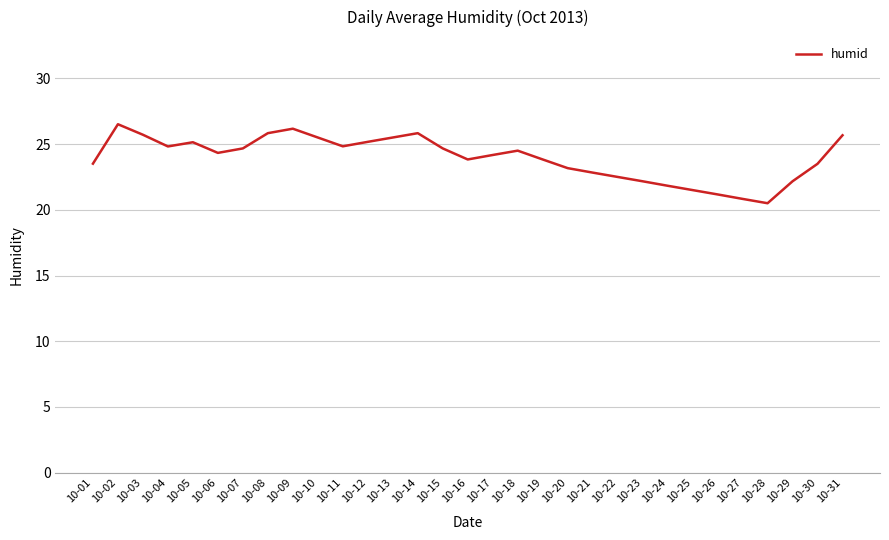

What is the average value?

23.9